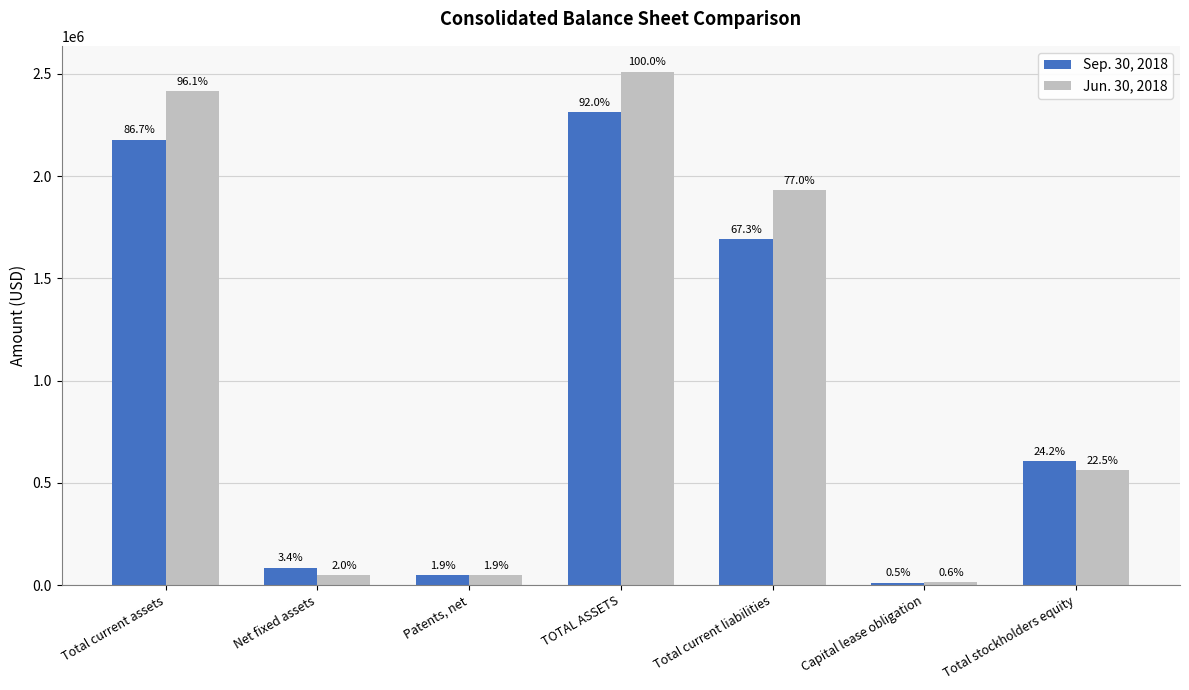

What is the sum of all Sep. 30, 2018 values?

6933399